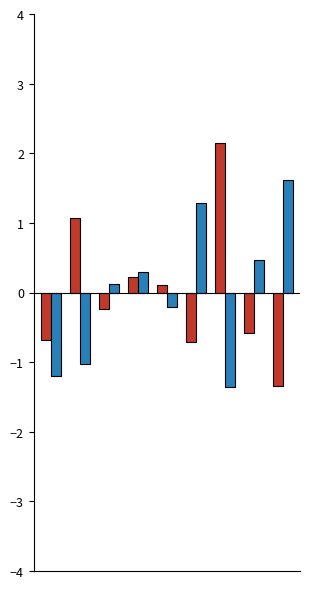

What is the greatest value displayed?

2.2